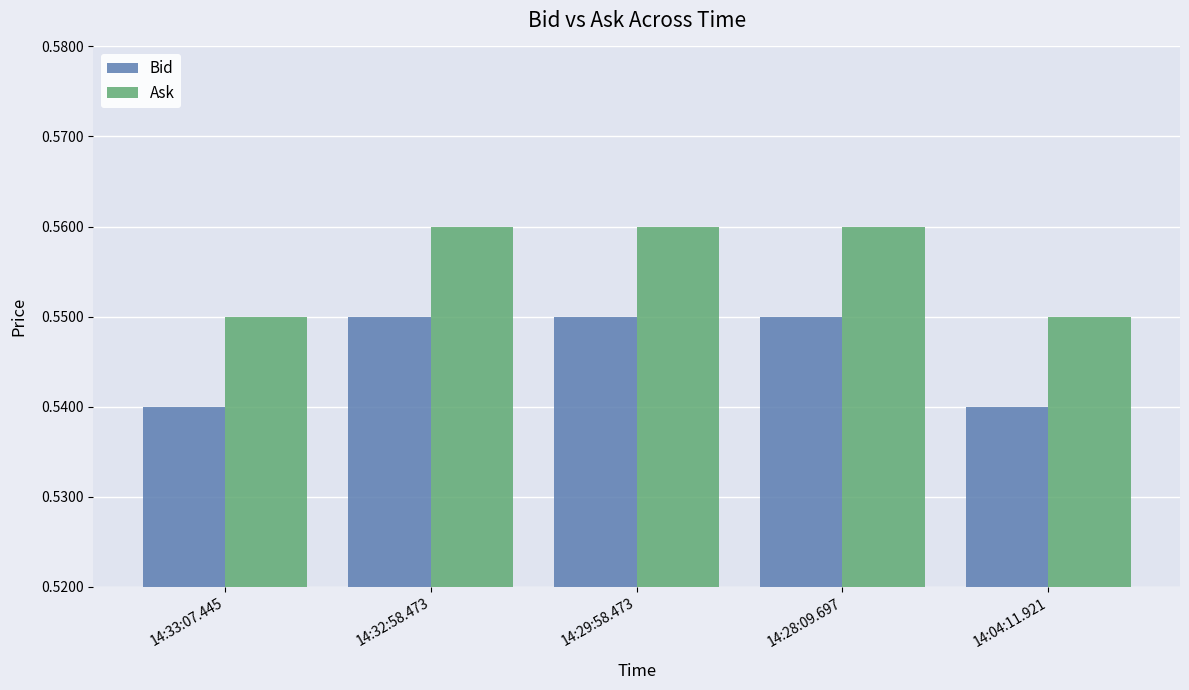

How many bars are there in each group?

2